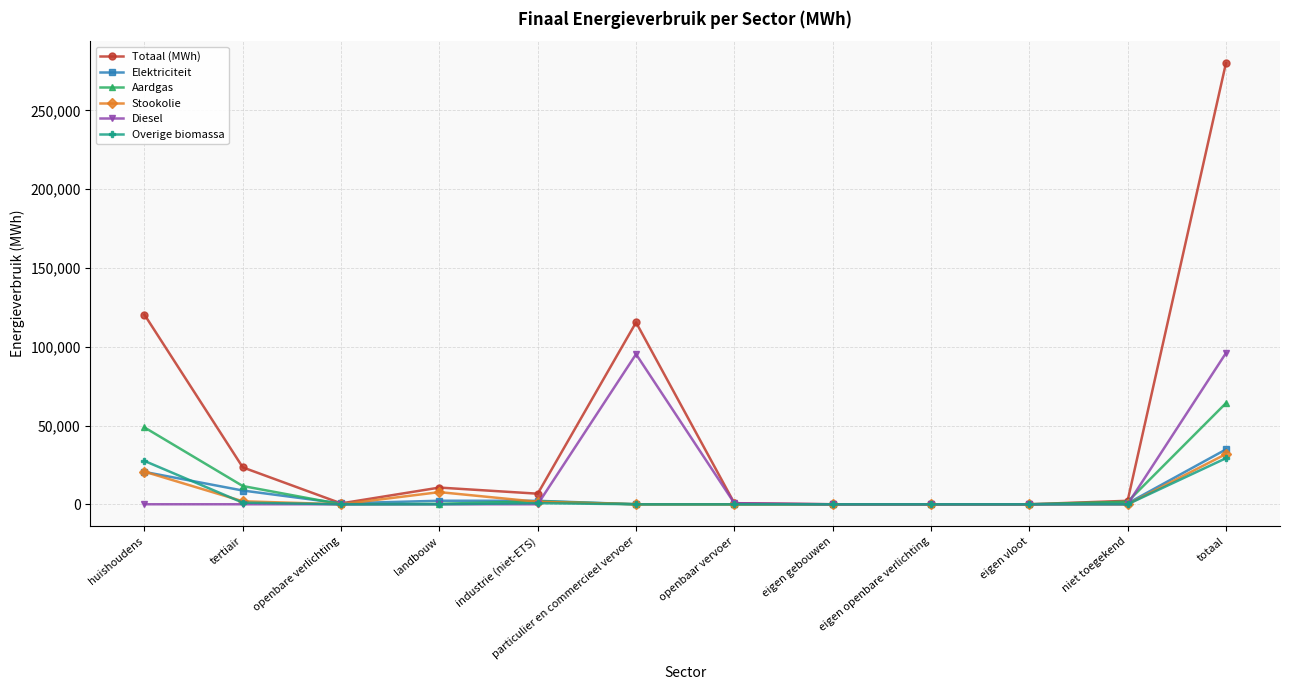

At which label does Totaal (MWh) first exceed 6712?

huishoudens